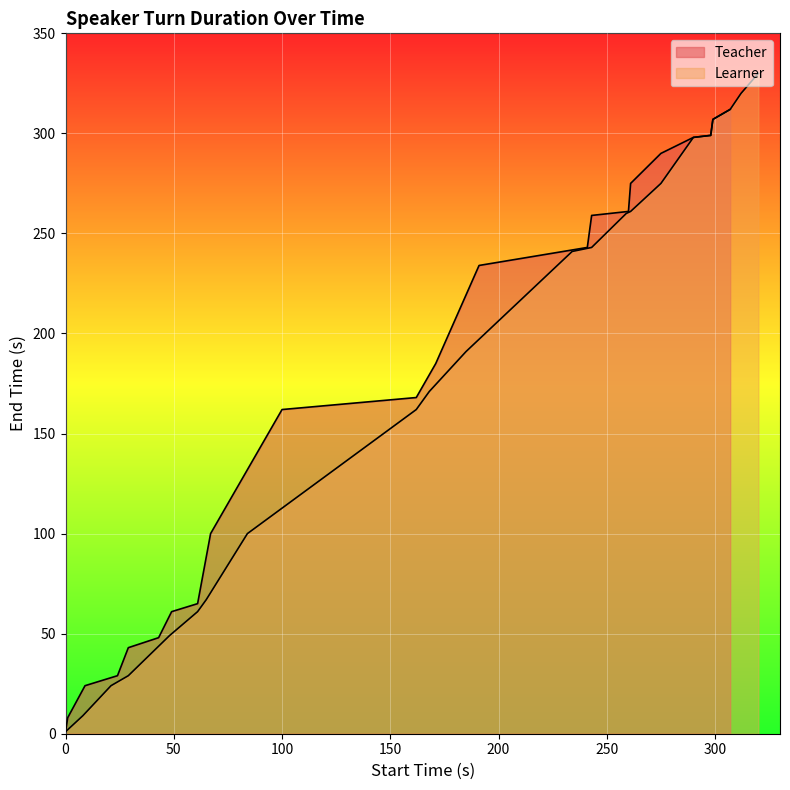

True or false: Teacher and Learner cross at least once.

False